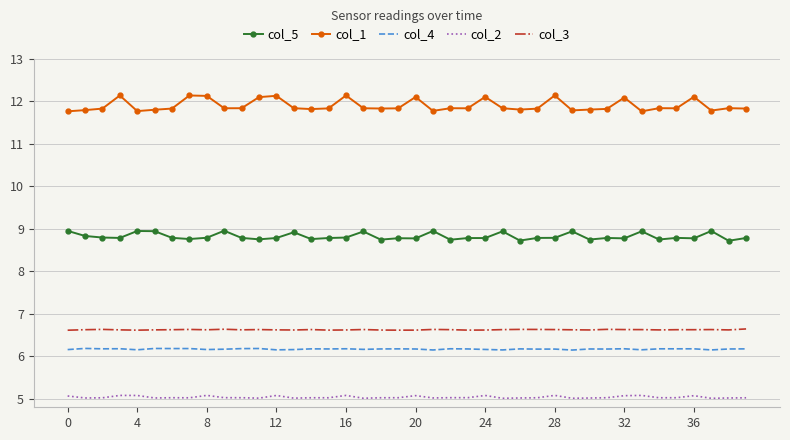

What is the smallest value displayed?

5.0